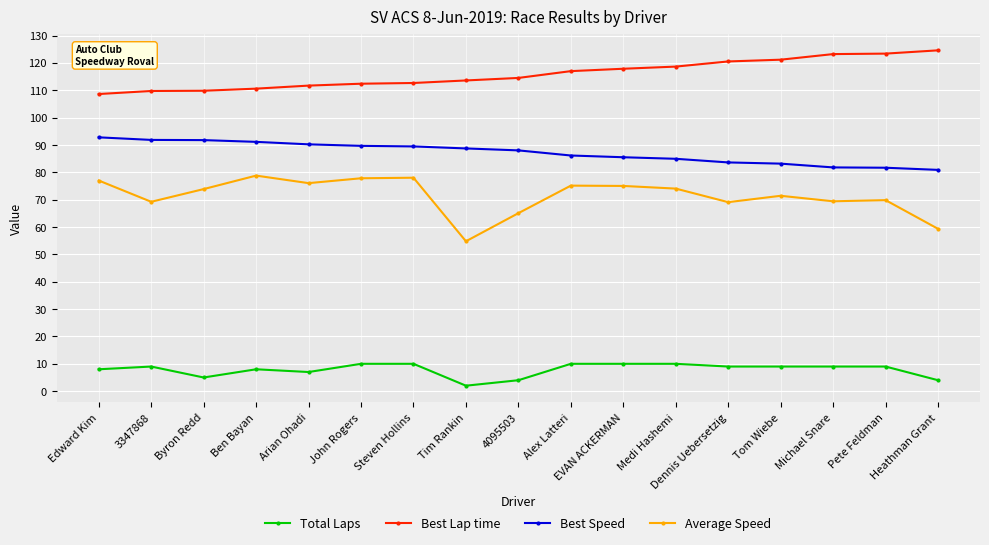

How many values in the Average Speed series exceed 73?

9